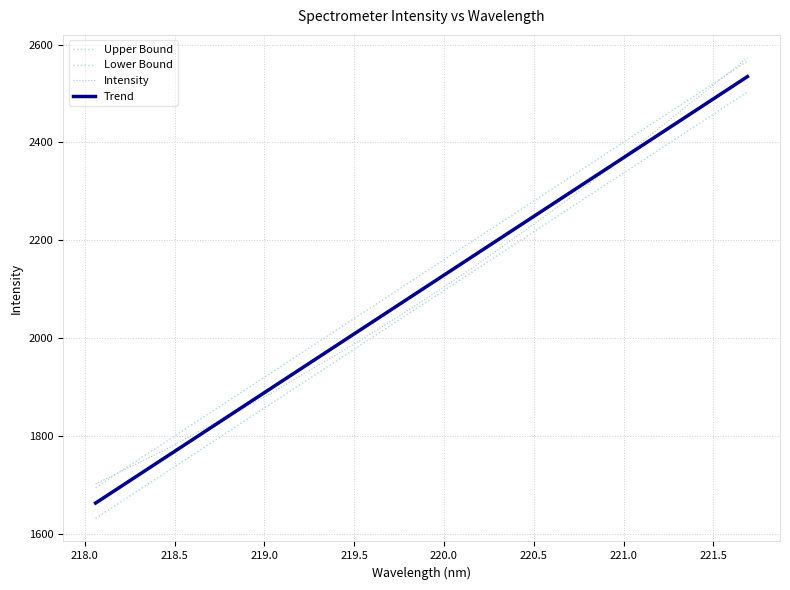

What is the lowest value of the Intensity series?

1702.6